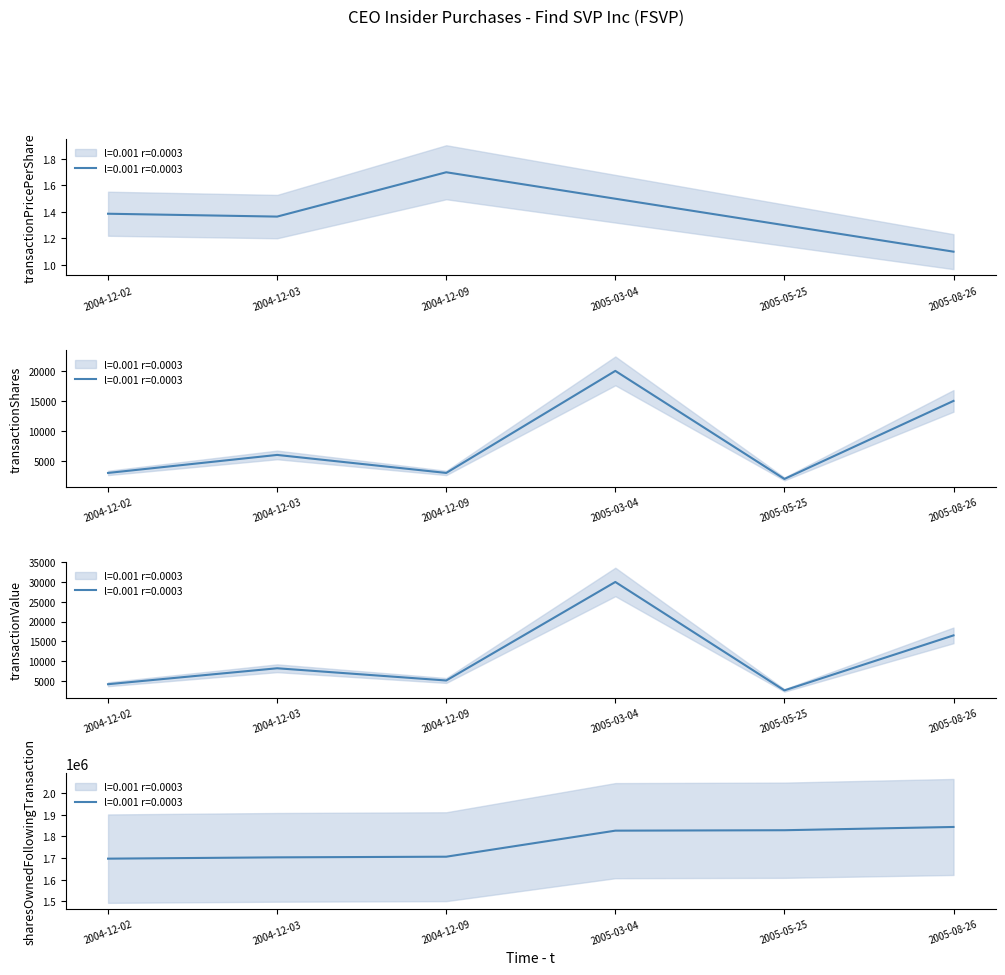

True or false: transactionValue has a value of 53648.6 at 2005-03-04.

False